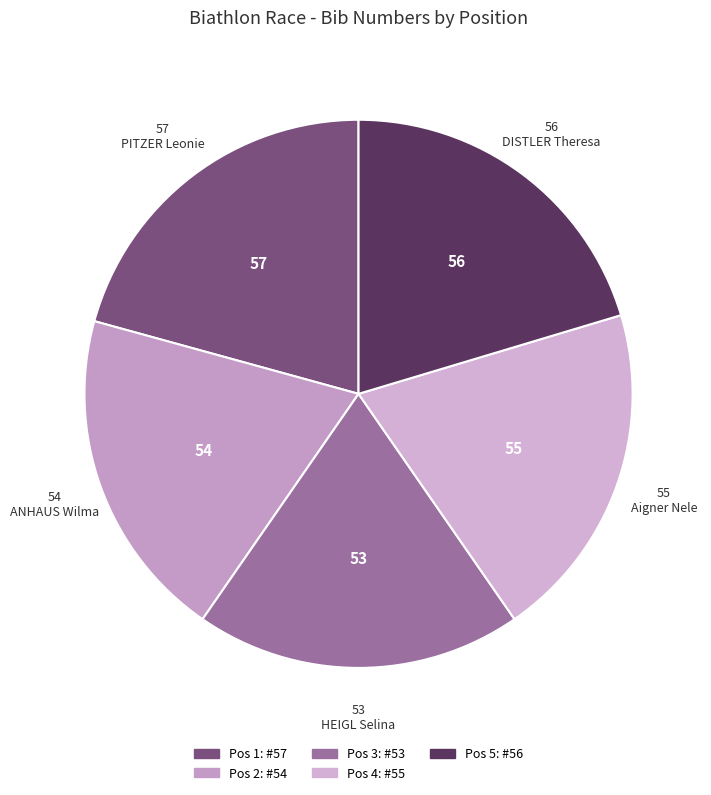

How many slices are in this pie chart?

5